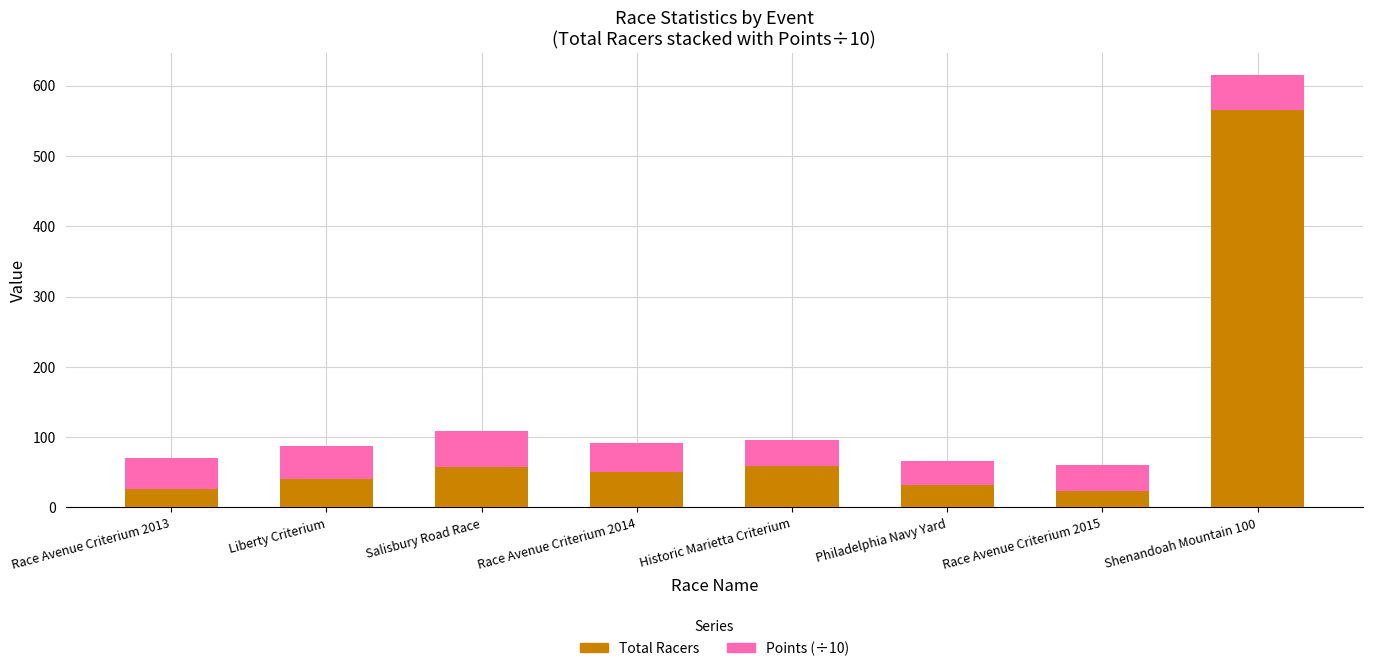

What is the total value across all series at Race Avenue Criterium 2014?

91.1